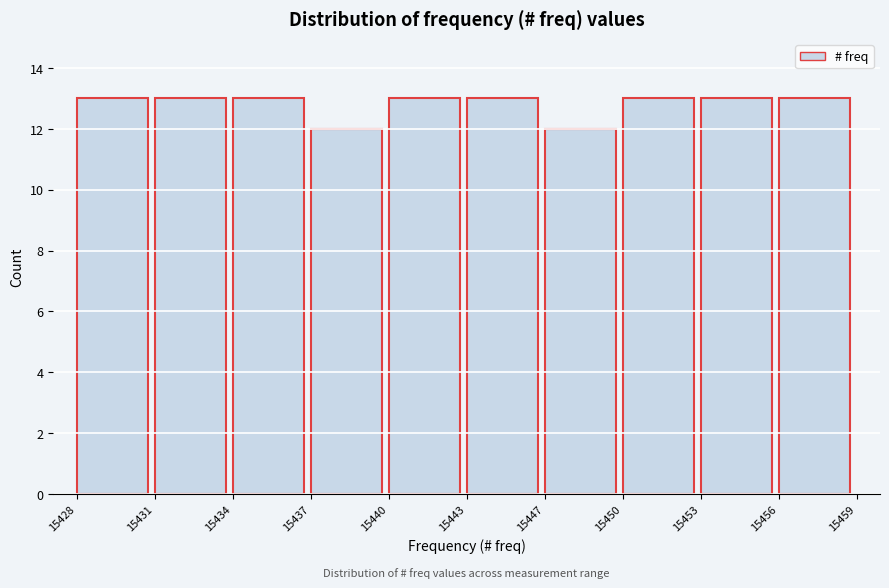

Reading left to right, list all the values displayed in this chart.

13	13	13	12	13	13	12	13	13	13